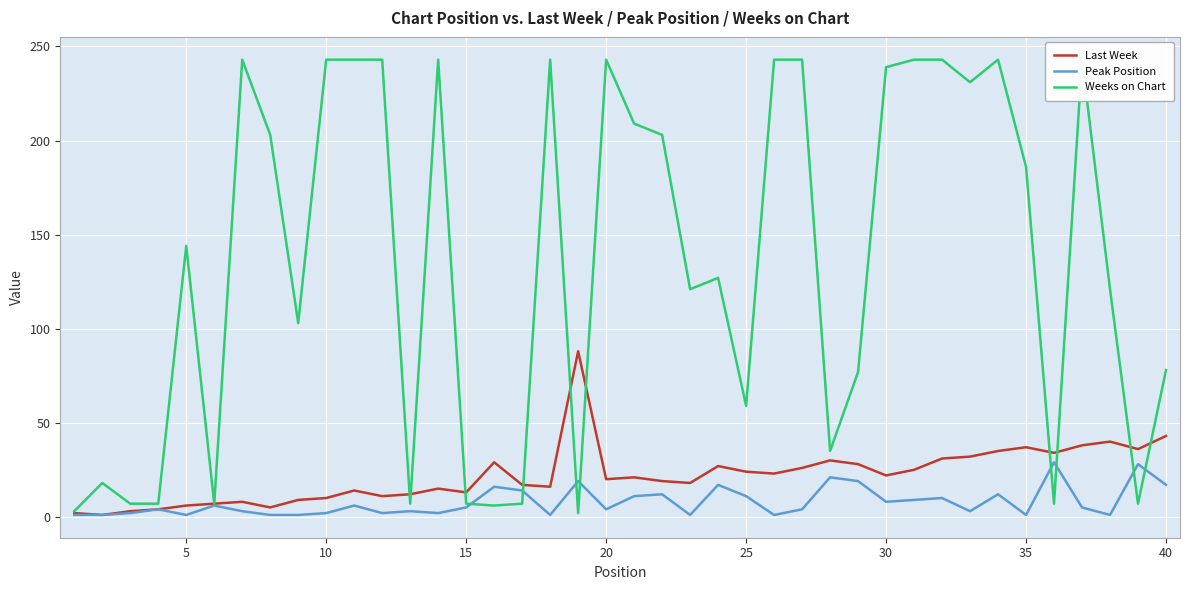

Reading left to right, list all the values displayed in this chart.

Last Week: 2	1	3	4	6	7	8	5	9	10	14	11	12	15	13	29	17	16	88	20	21	19	18	27	24	23	26	30	28	22	25	31	32	35	37	34	38	40	36	43
Peak Position: 1	1	2	4	1	6	3	1	1	2	6	2	3	2	5	16	14	1	19	4	11	12	1	17	11	1	4	21	19	8	9	10	3	12	1	29	5	1	28	17
Weeks on Chart: 3	18	7	7	144	7	243	203	103	243	243	243	7	243	7	6	7	243	2	243	209	203	121	127	59	243	243	35	77	239	243	243	231	243	186	7	243	121	7	78